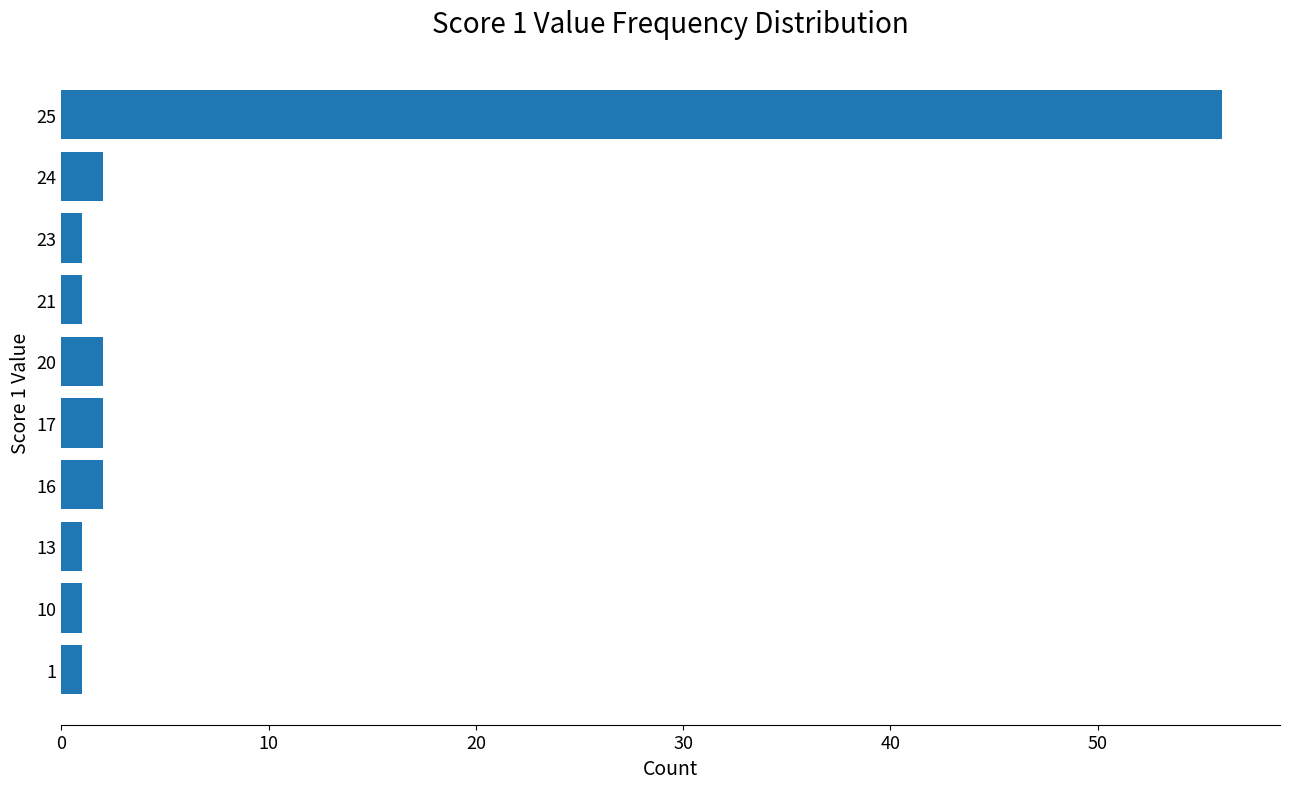

What is the greatest value displayed?

56